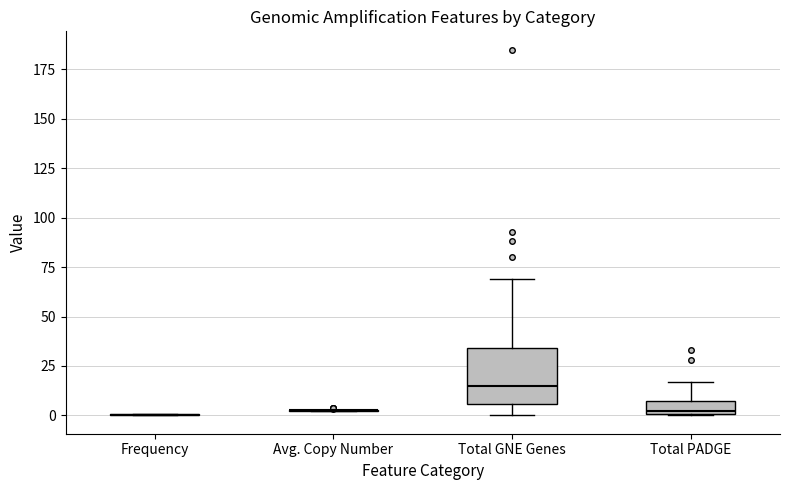

Which box is the tallest, from its lower edge to its upper edge?

Total GNE Genes